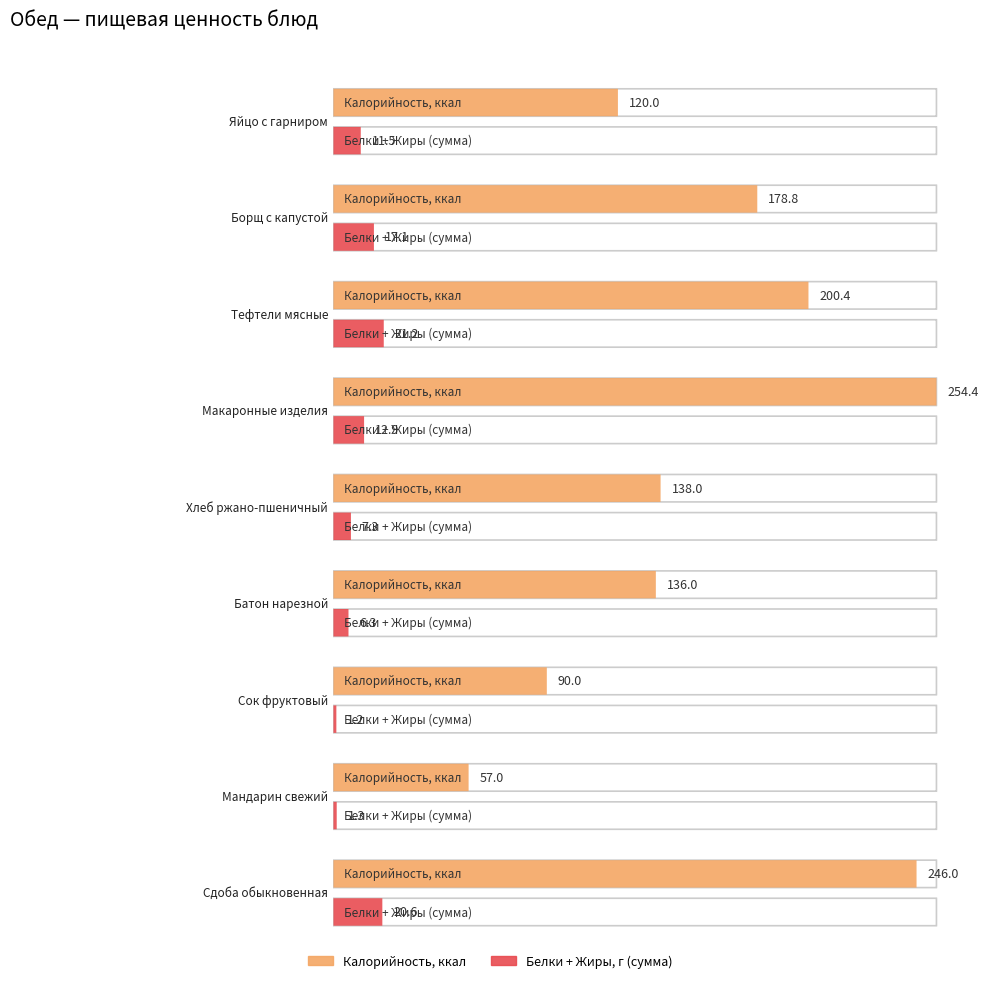

True or false: Калорийность has a value of 120.0 at Яйцо с гарниром.

True